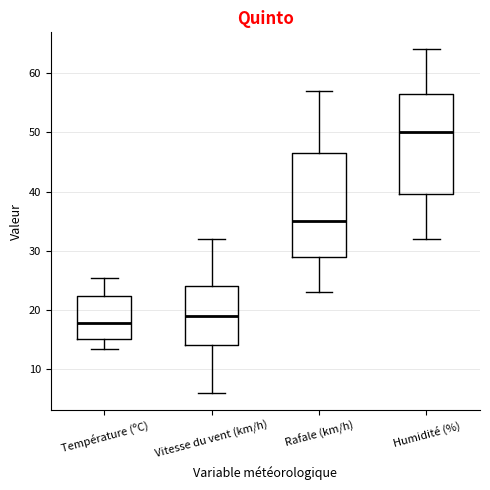

Where does the upper whisker of the box for Vitesse du vent (km/h) end on the y-axis? The values are not printed on the chart, so give them approximately, as read against the axis.

32